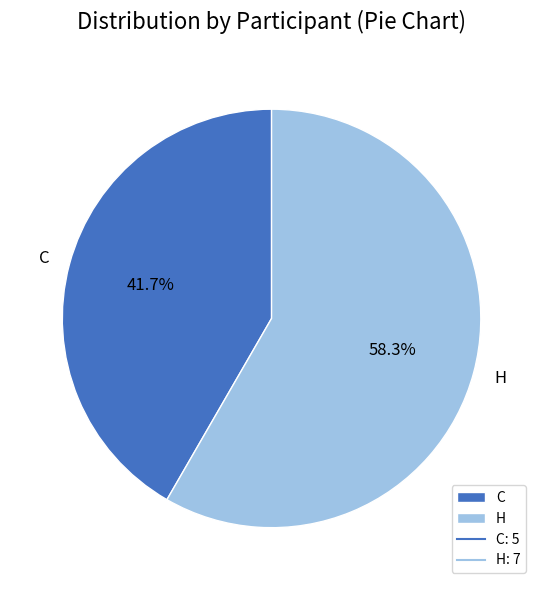

Rank the categories by value from lowest to highest.

С, Н